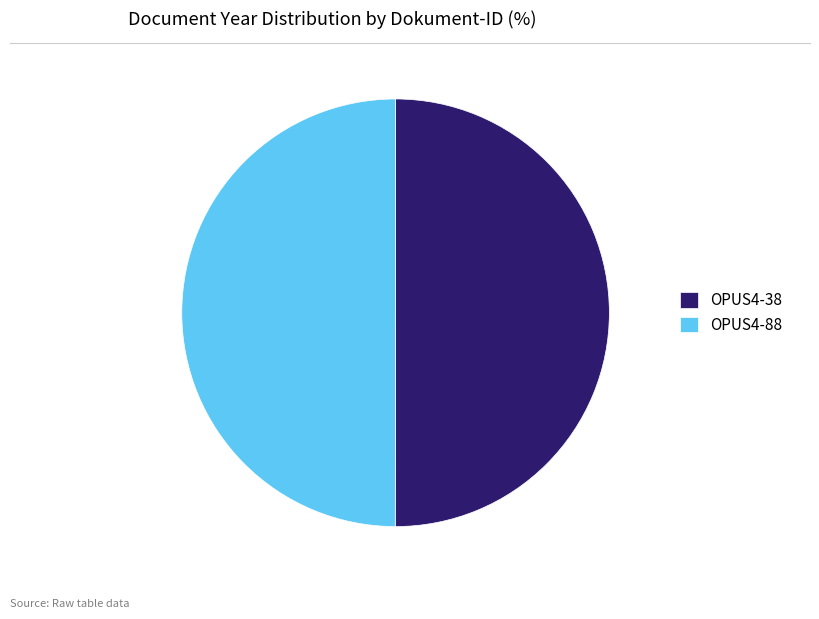

Approximately how many times larger is the value at OPUS4-38 compared to OPUS4-88?

1.0